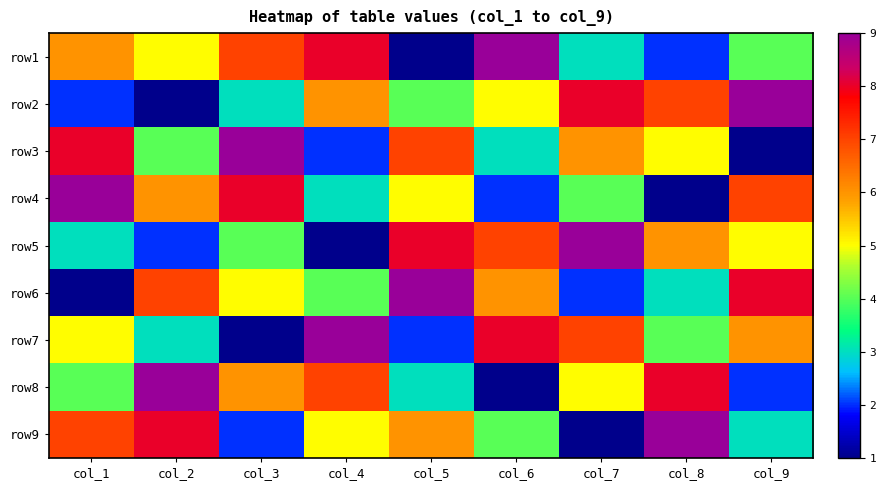

Count the number of data series in this chart.

9